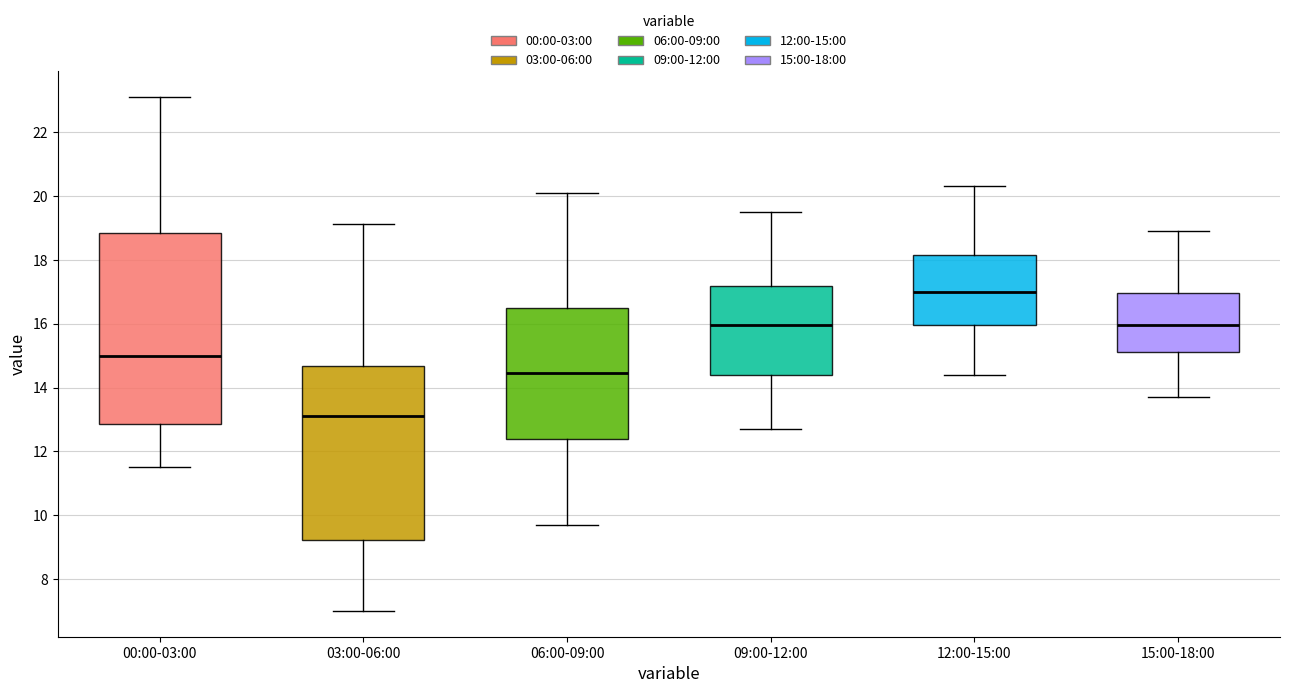

Reading left to right, read every box against the y-axis: the position of its median line, the range the box covers, and the ends of its whiskers. The values are not printed on the chart, so give them approximately, as read against the axis.

00:00-03:00: median 15.0, box 12.8 to 18.8, whiskers 11.6 to 23.2
03:00-06:00: median 13.2, box 9.2 to 14.6, whiskers 7.0 to 19.2
06:00-09:00: median 14.4, box 12.4 to 16.6, whiskers 9.8 to 20.2
09:00-12:00: median 16.0, box 14.4 to 17.2, whiskers 12.8 to 19.6
12:00-15:00: median 17.0, box 16.0 to 18.2, whiskers 14.4 to 20.4
15:00-18:00: median 16.0, box 15.2 to 17.0, whiskers 13.8 to 19.0